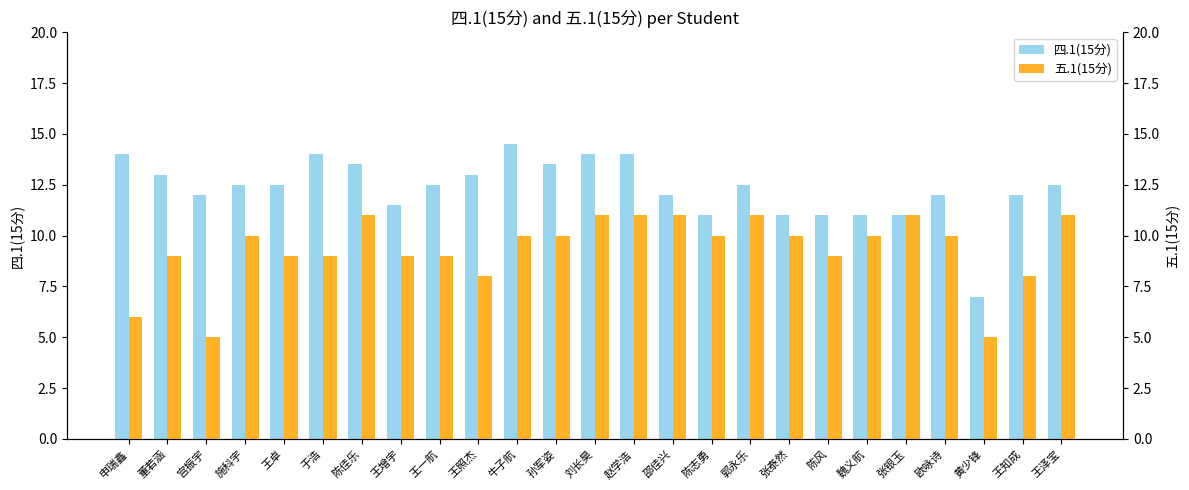

What is the label of the 21st bar from the right?

王卓